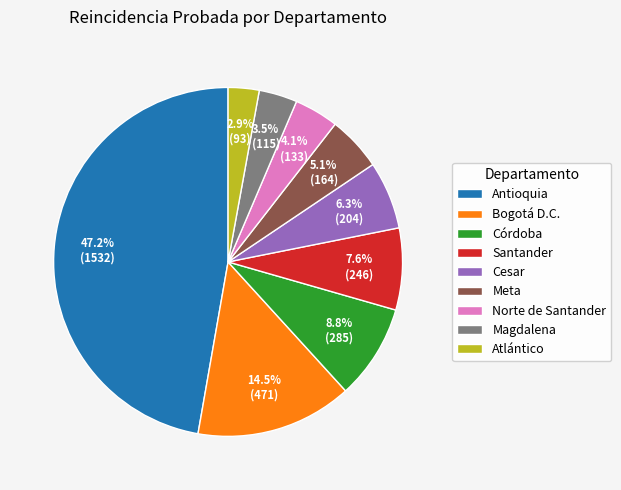

Is it true that Antioquia is 47% of the pie?

True